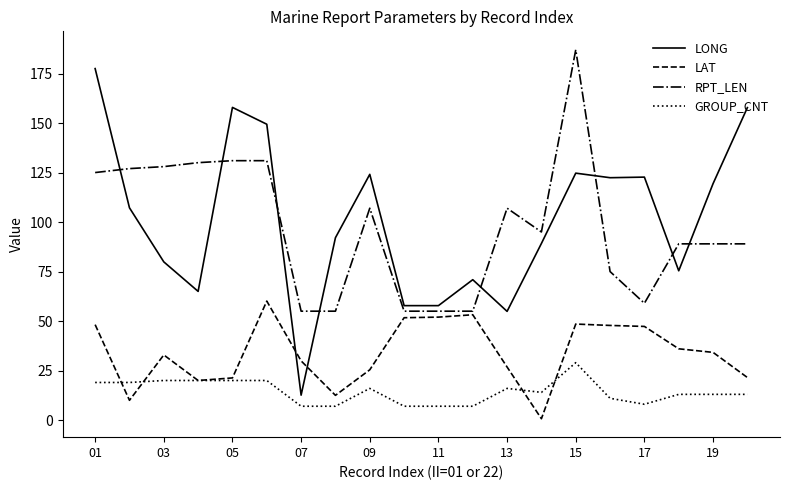

What are all the series names shown in the legend?

LONG, LAT, RPT_LEN, GROUP_CNT